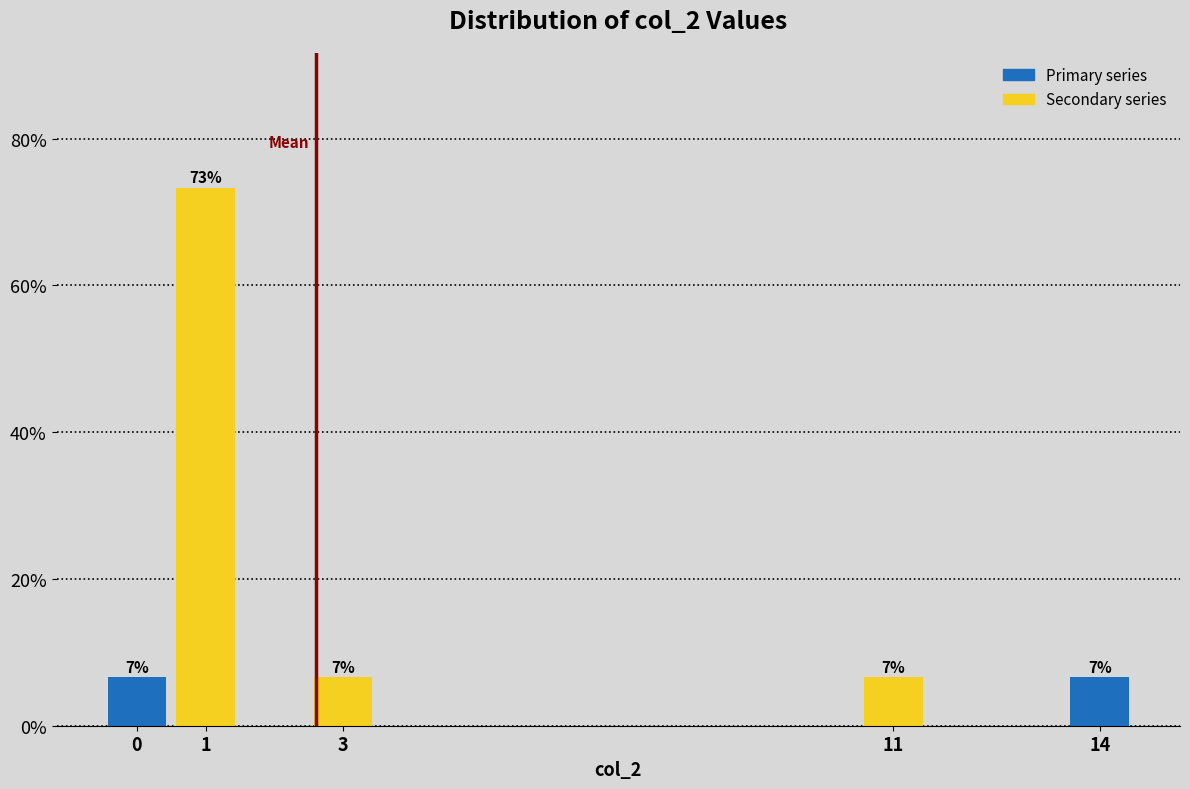

Which range on the x-axis has the tallest bar?

0.5 to 1.5